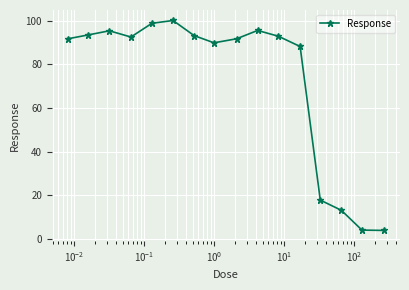

What is the minimum value shown in the chart?

3.9